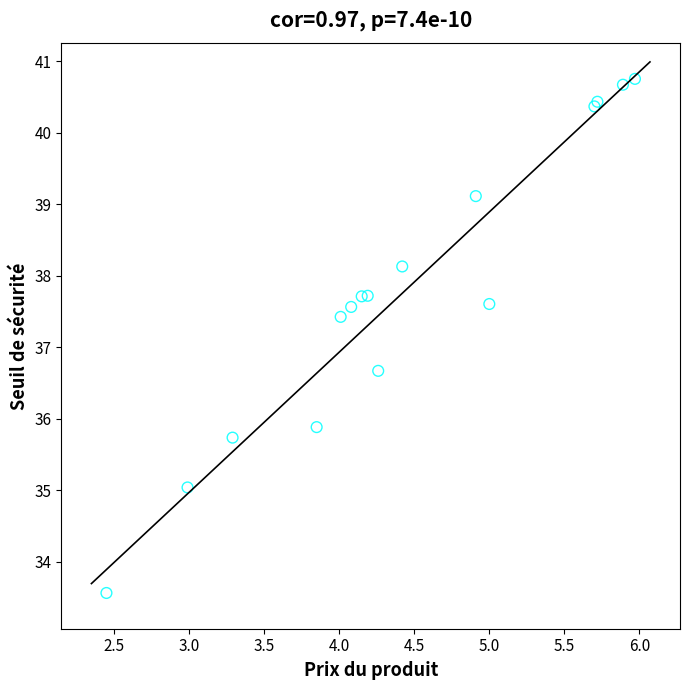

What Y value in the scatter plot is closest to 37?

36.7